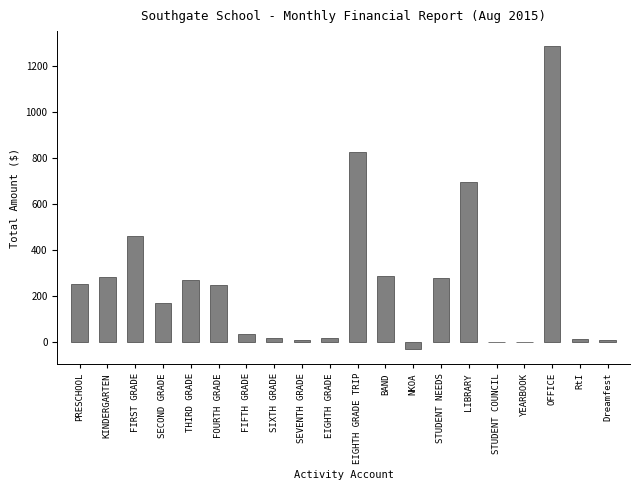

The chart shows a value of 276.1 at LIBRARY. True or false?

False